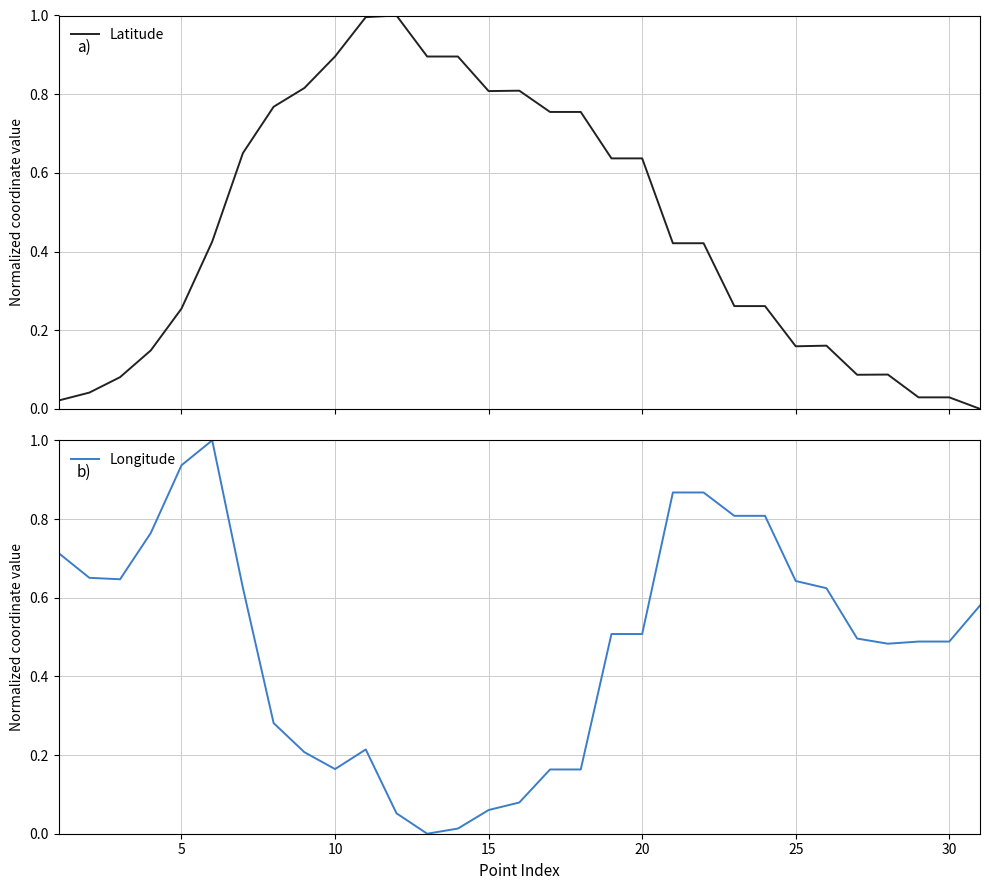

True or false: Longitude has a value of 1.5 at 5.

False